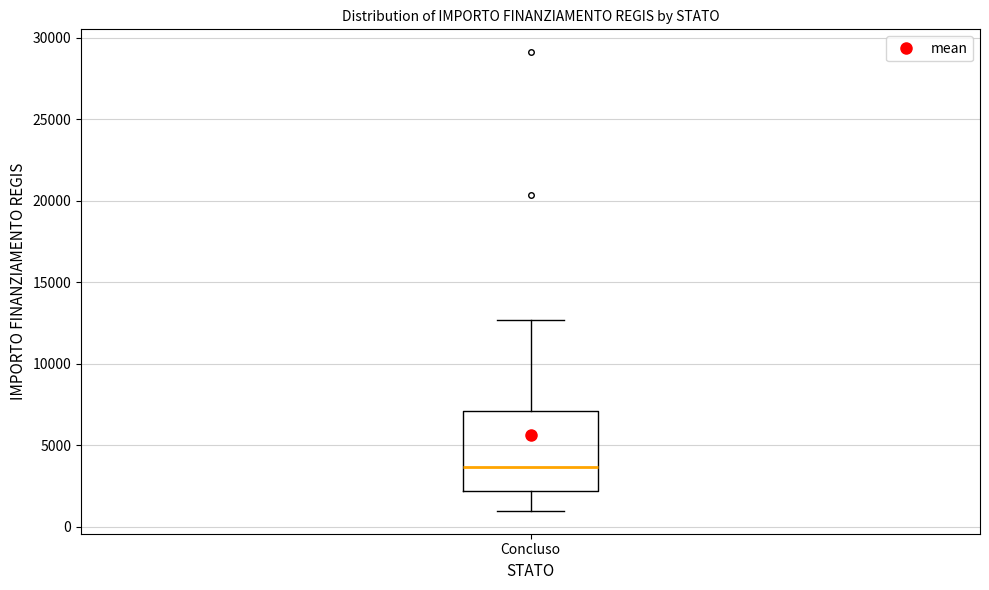

Where does the upper whisker of the box for Concluso end on the y-axis? The values are not printed on the chart, so give them approximately, as read against the axis.

12500